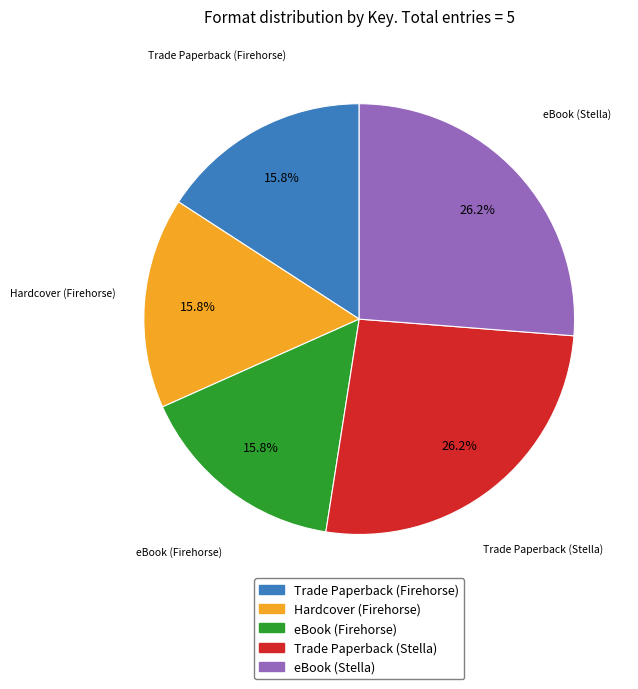

What is the total percentage of eBook (Firehorse) and Trade Paperback (Stella)?

42.1%